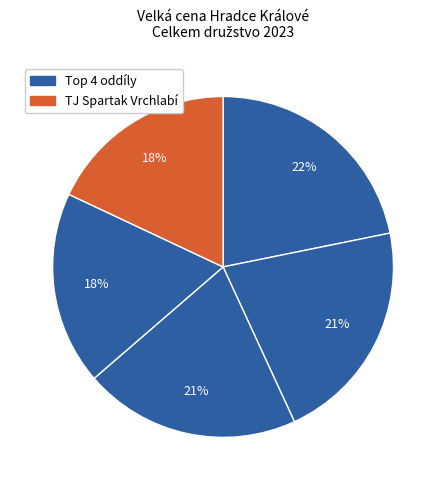

How many slices are in this pie chart?

5